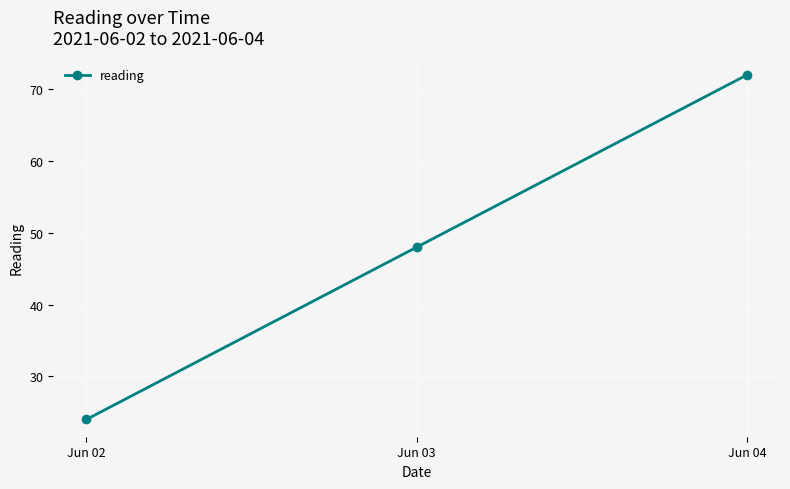

Count the values in the range 24 to 72.

3